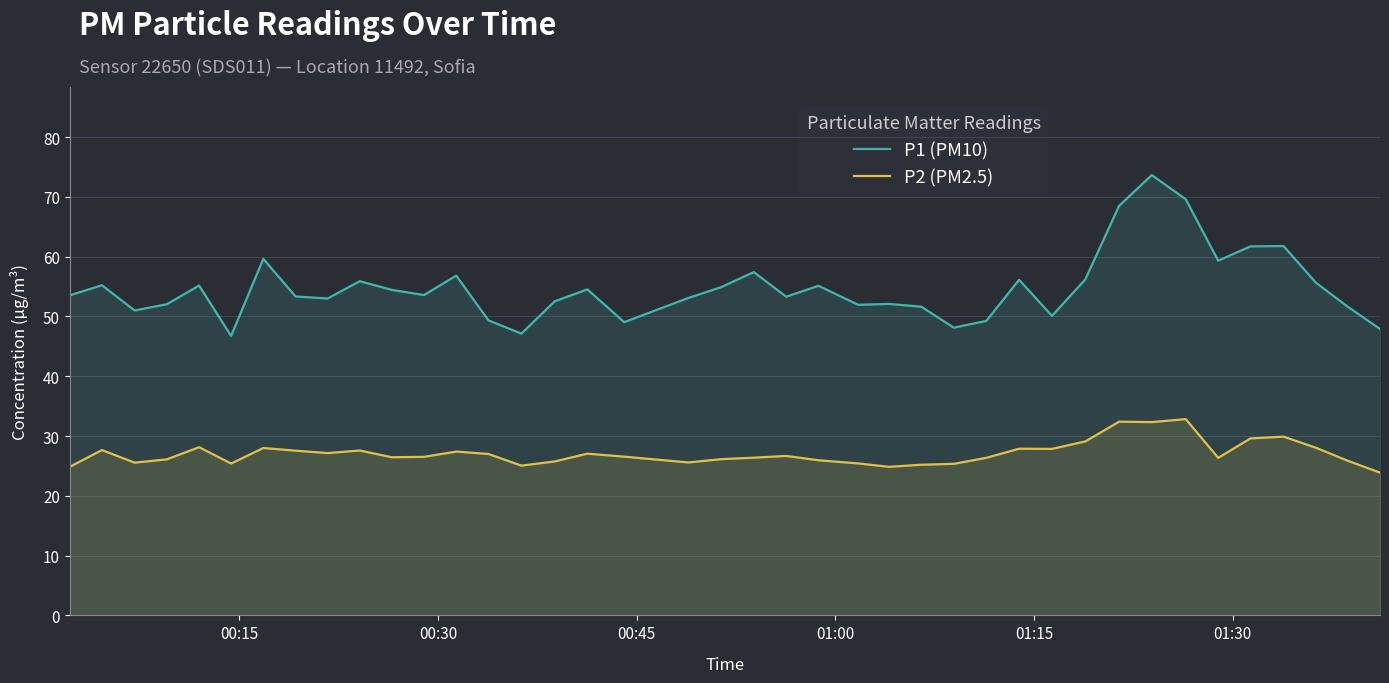

True or false: P1 (PM10) has more than 1 interior local peaks.

True